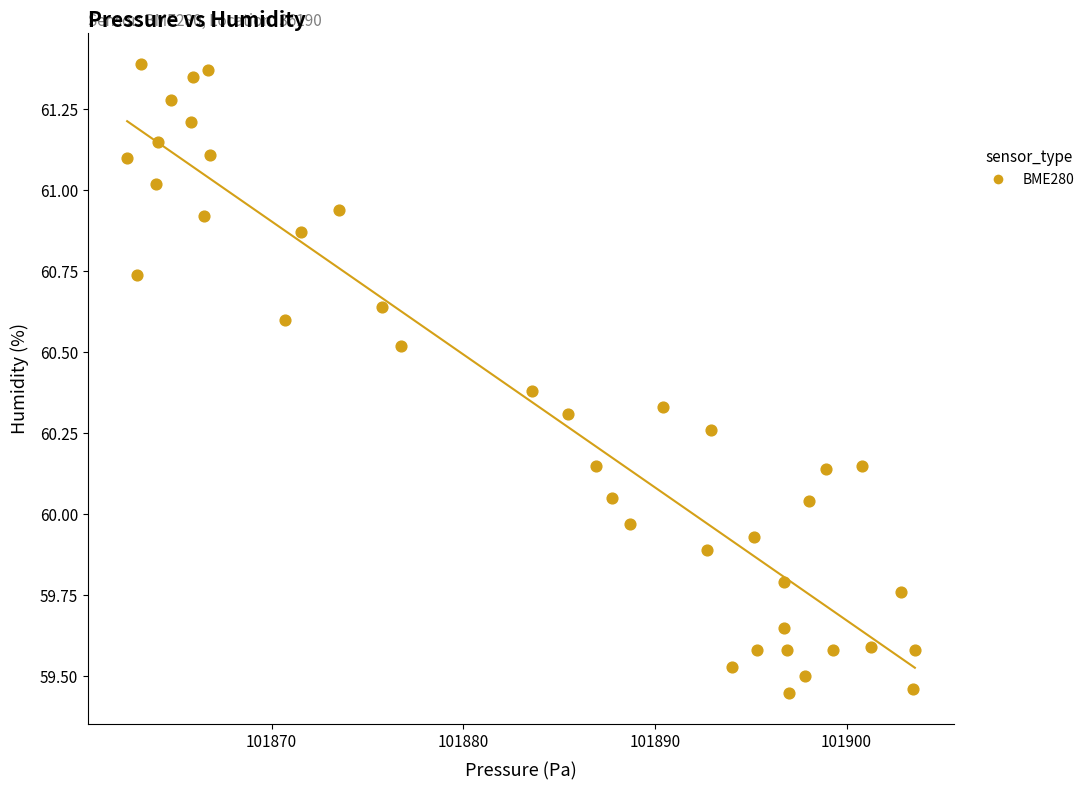

What is the range of Y values (max minus min)?

1.9